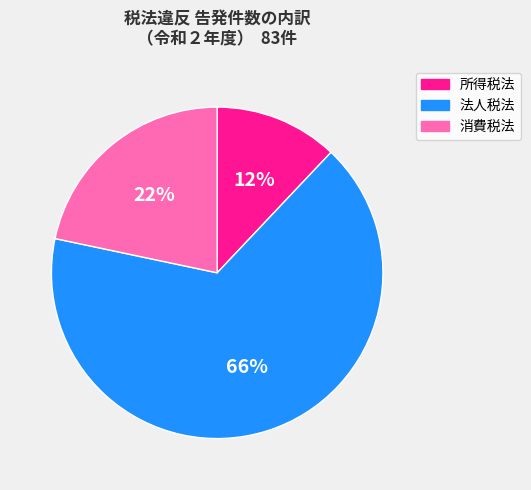

Is there any slice that represents more than half of the pie?

Yes